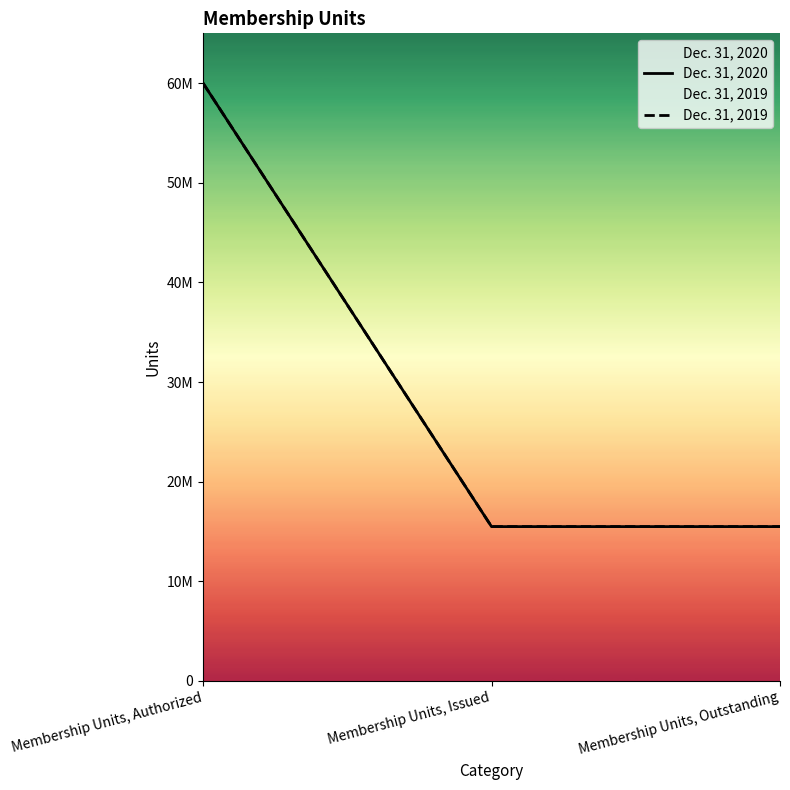

How many lines are shown in the chart?

2